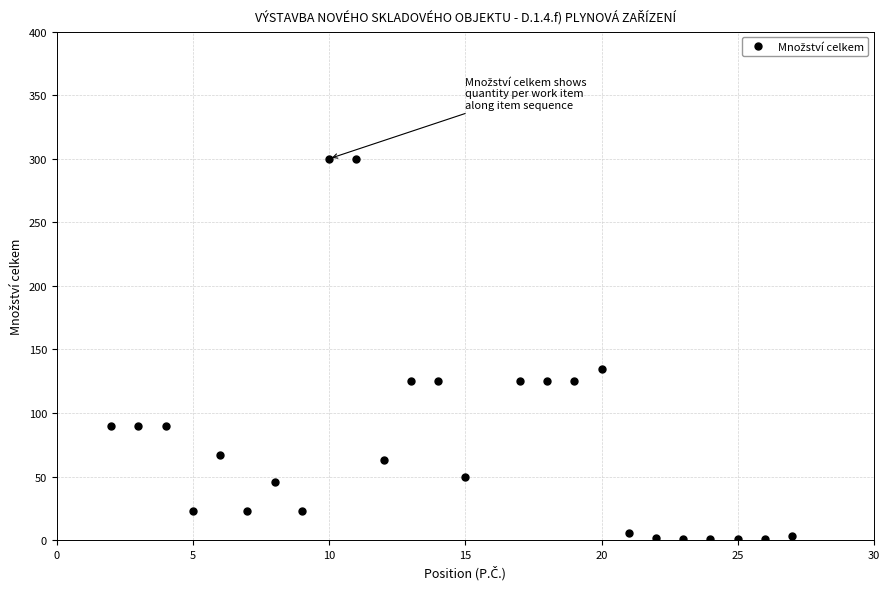

How many lines are shown in the chart?

1